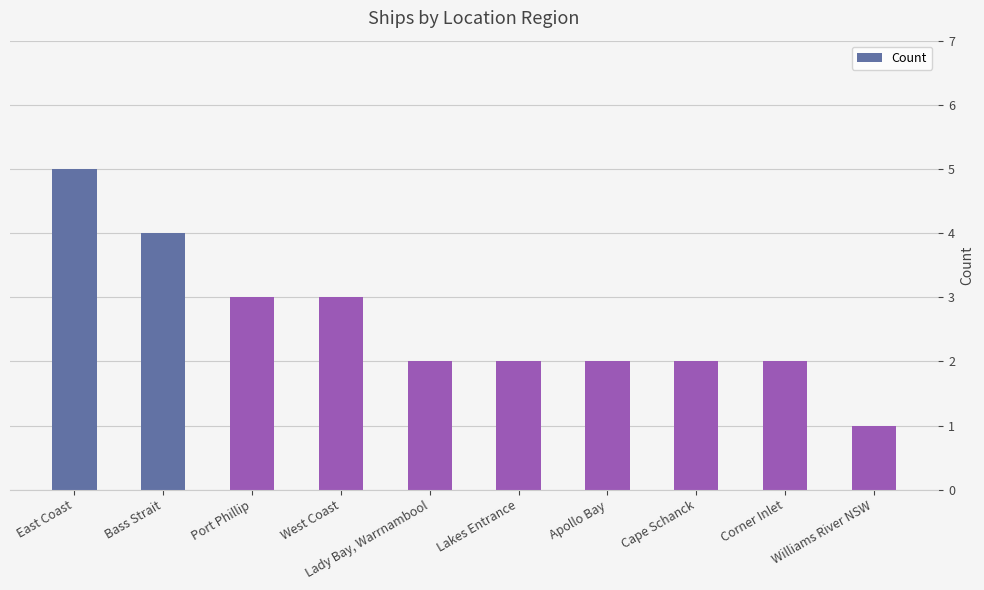

What is the difference between the values at Lakes Entrance and West Coast?

1